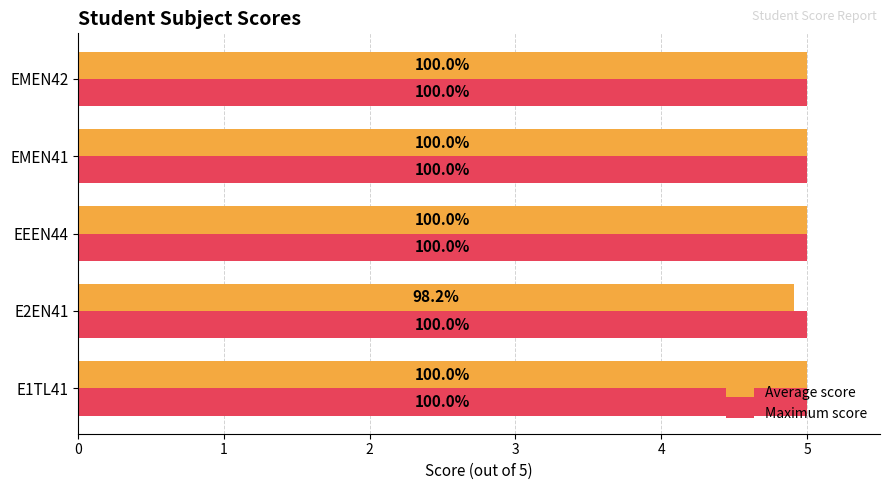

What are all the series names shown in the legend?

Average score, Maximum score